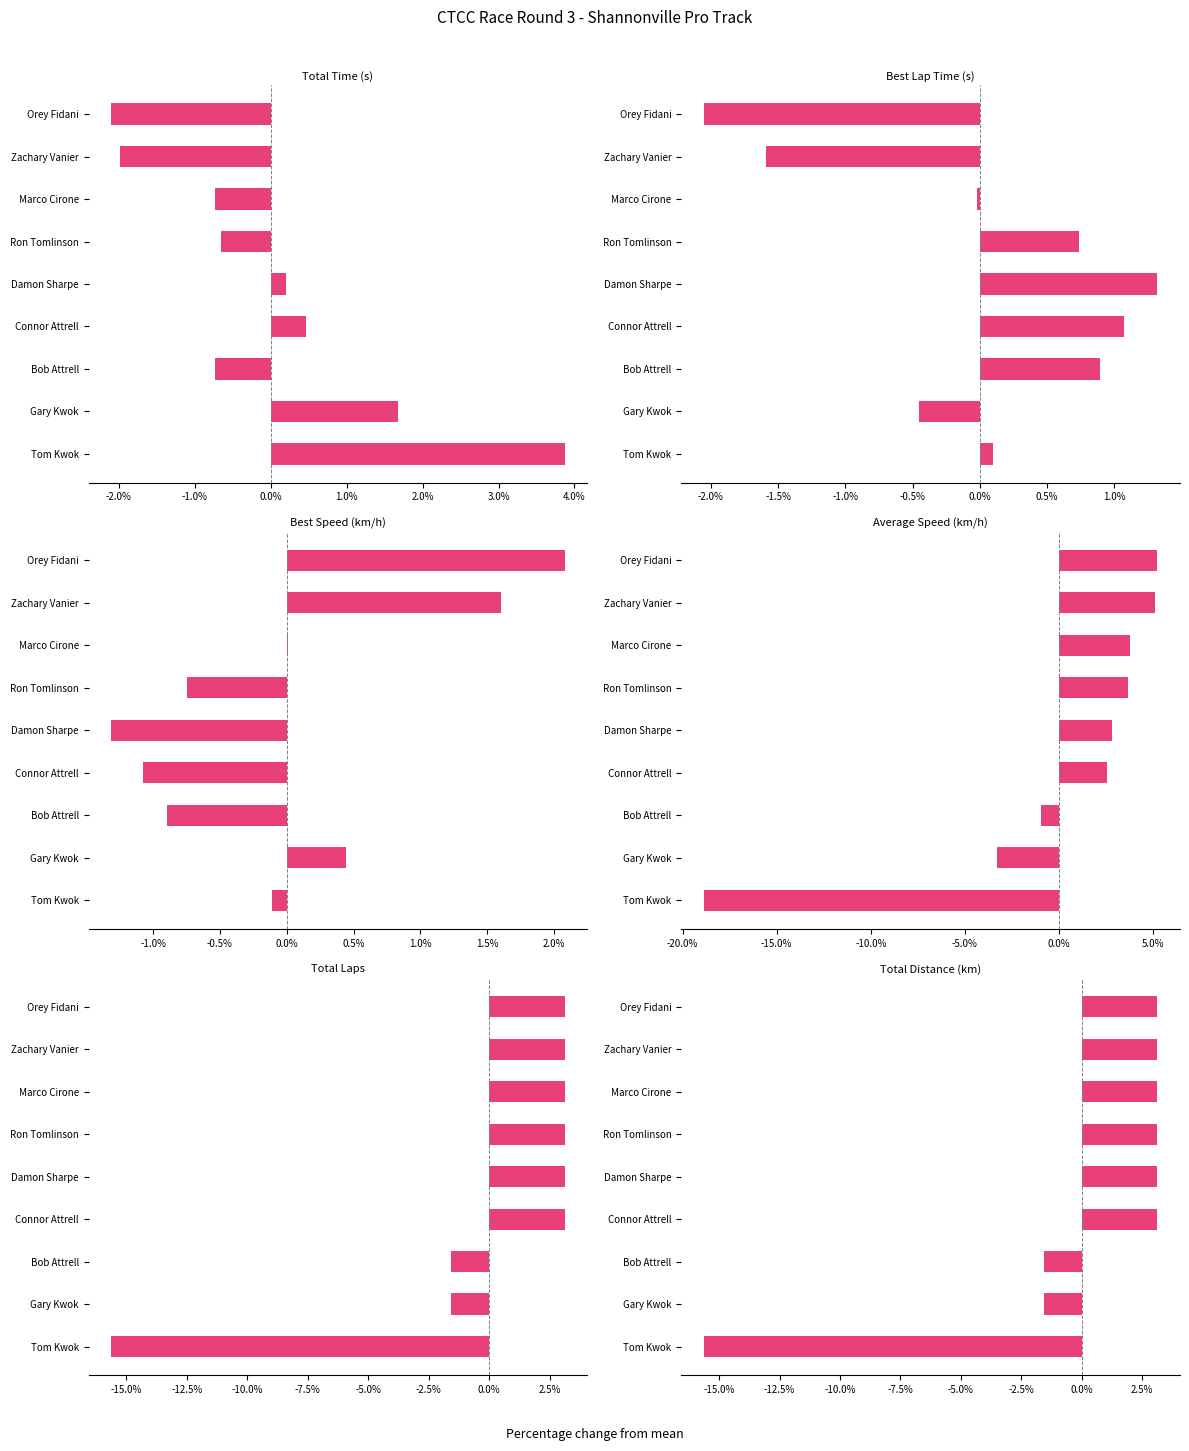

What are all the series names shown in the legend?

Total Time (s), Best Lap Time (s), Best Speed (km/h), Average Speed (km/h), Total Laps, Total Distance (km)